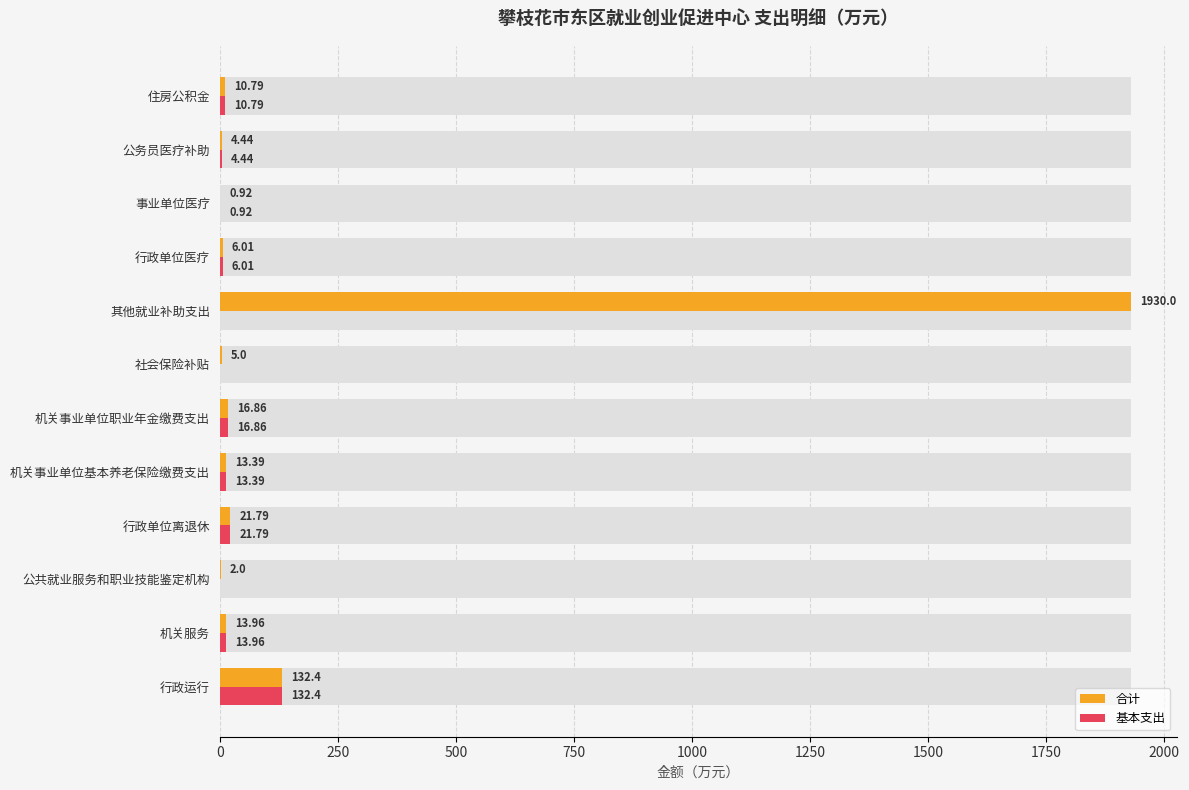

The 合计 series shows 6.0 at 公务员医疗补助. True or false?

False